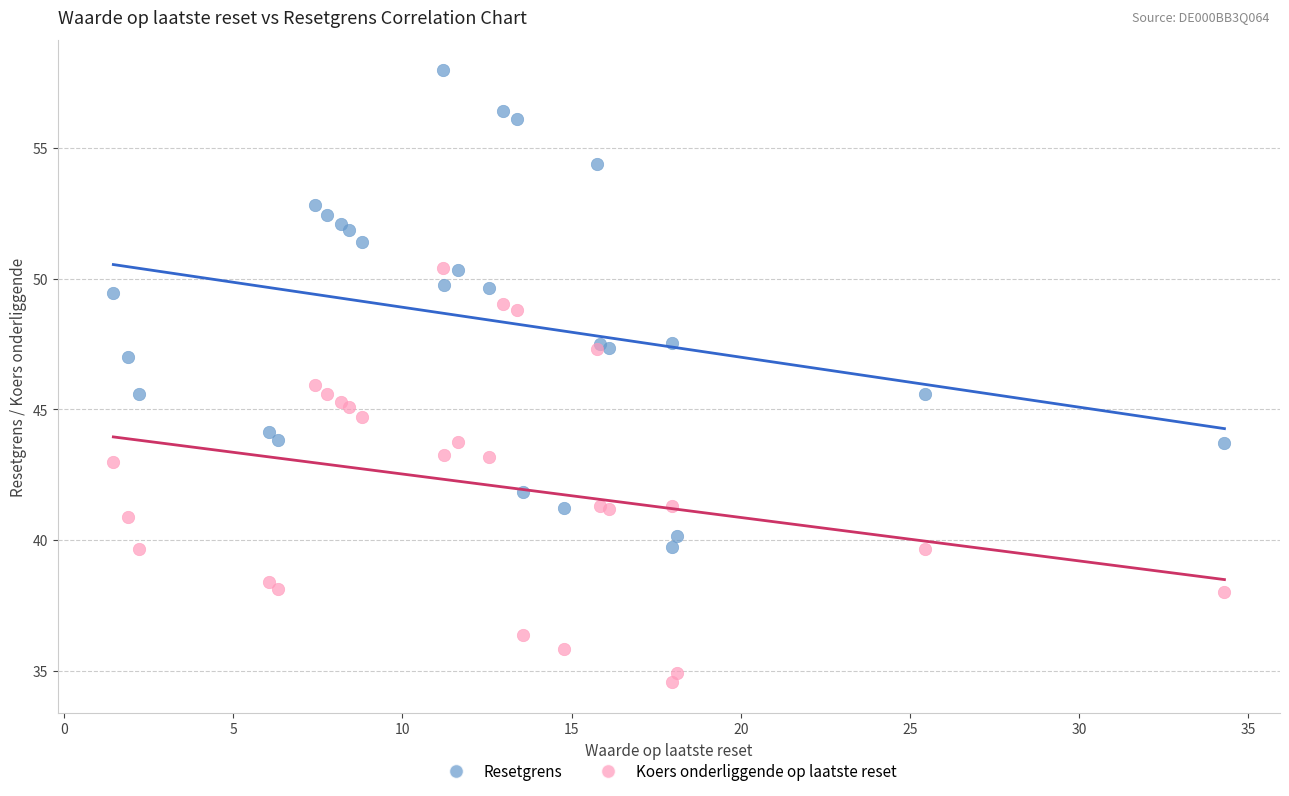

Which series contains the lowest Y value?

Koers onderliggende op laatste reset